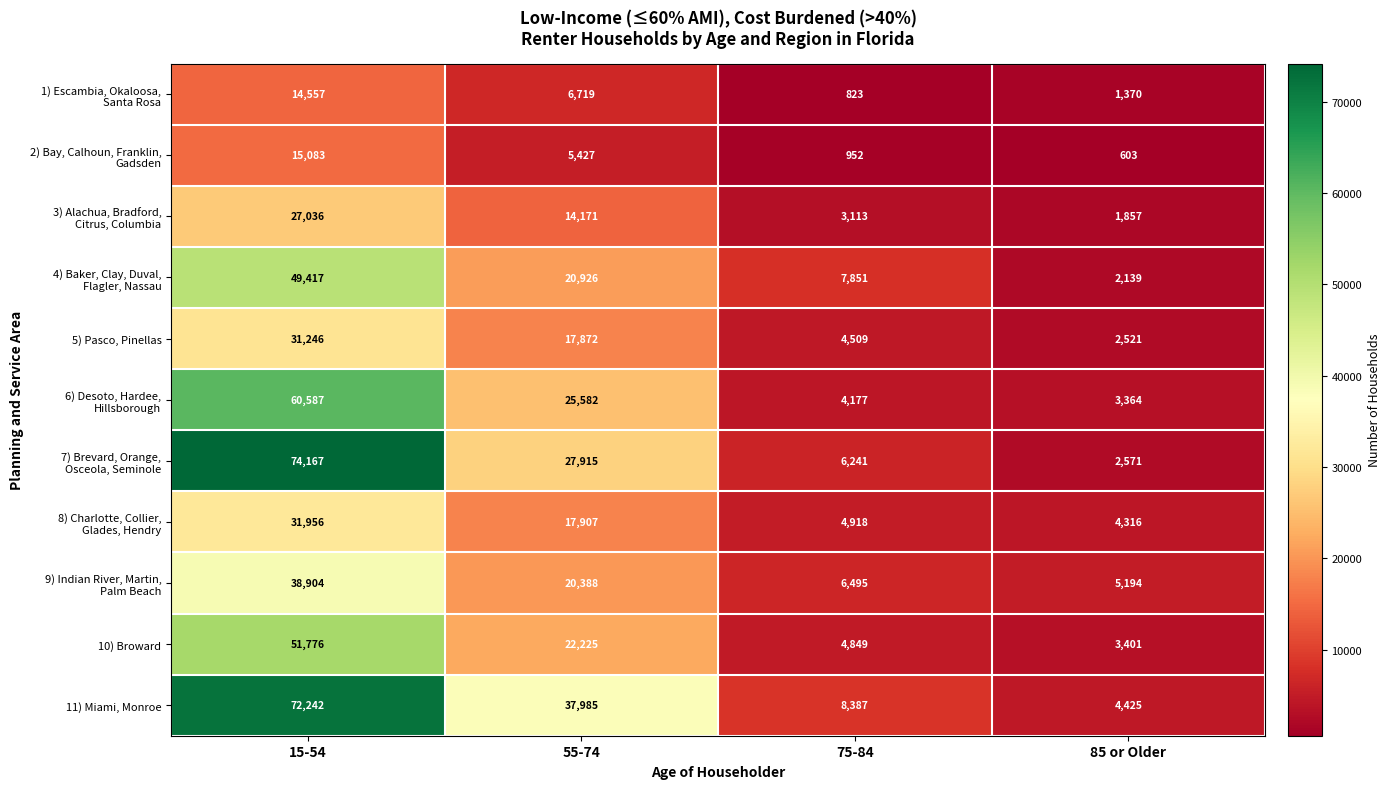

What is the minimum value shown in the chart?

603